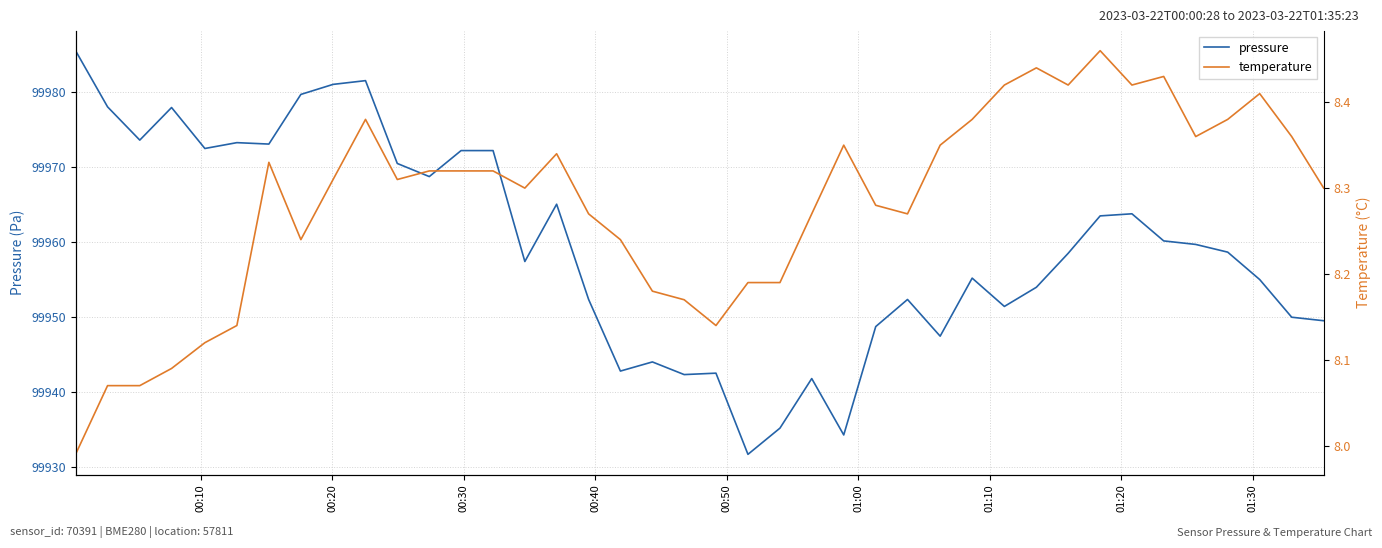

At how many categories does at least one series exceed 21708?

40